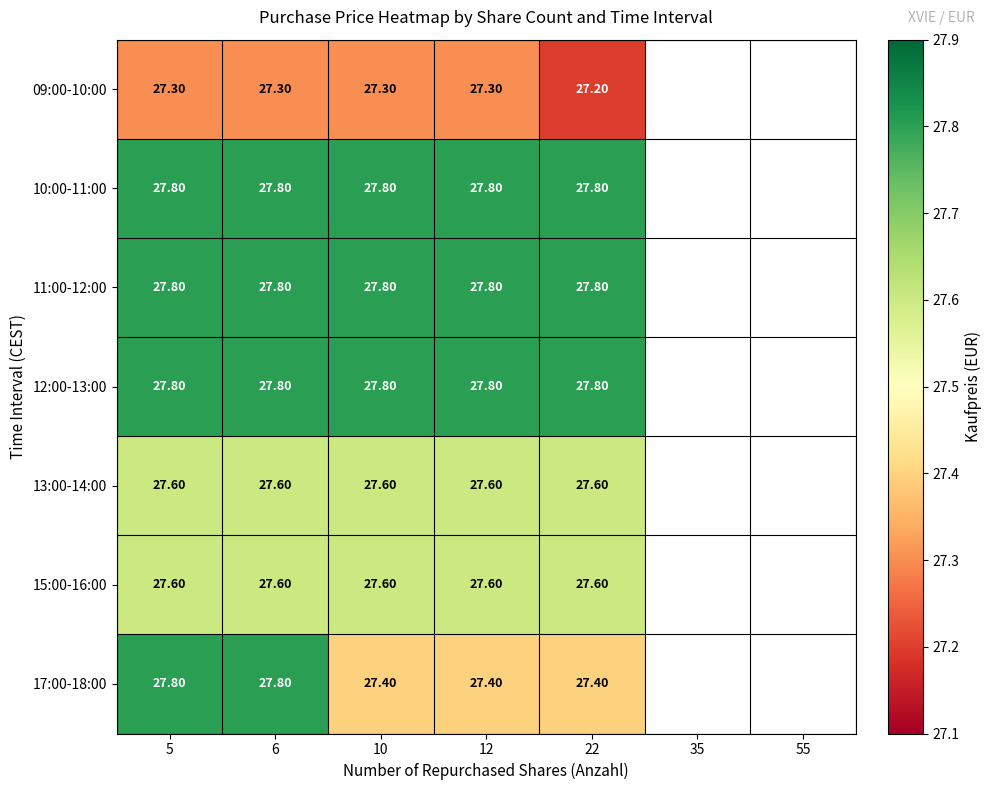

What is the difference between the 17:00-18:00 values at 22 and 5?

0.4